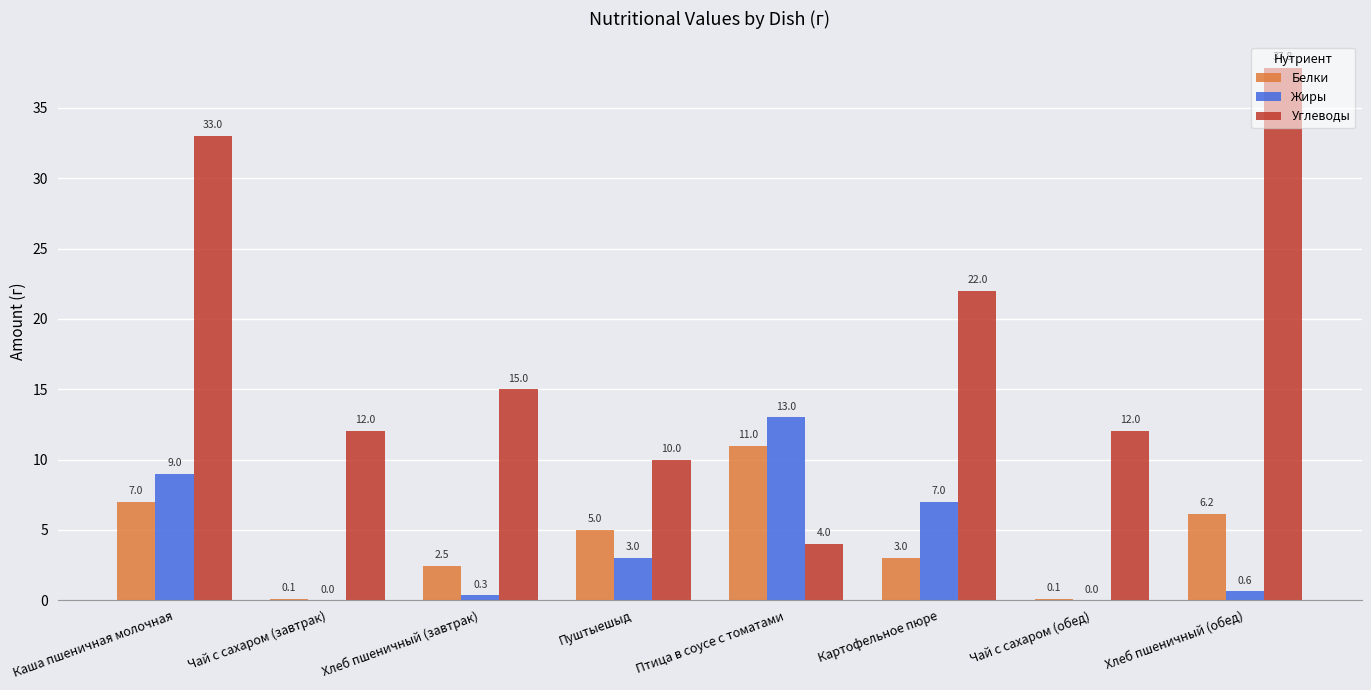

What is the average value of the Углеводы series?

18.2